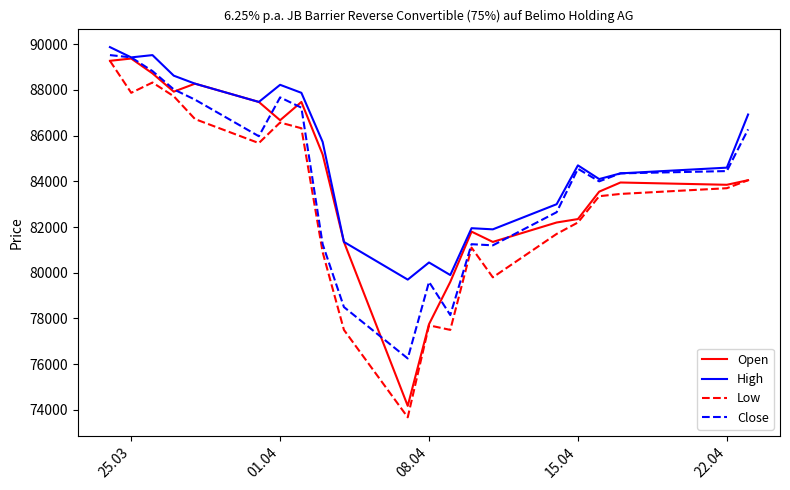

Is this an area chart (filled region under the line)?

No